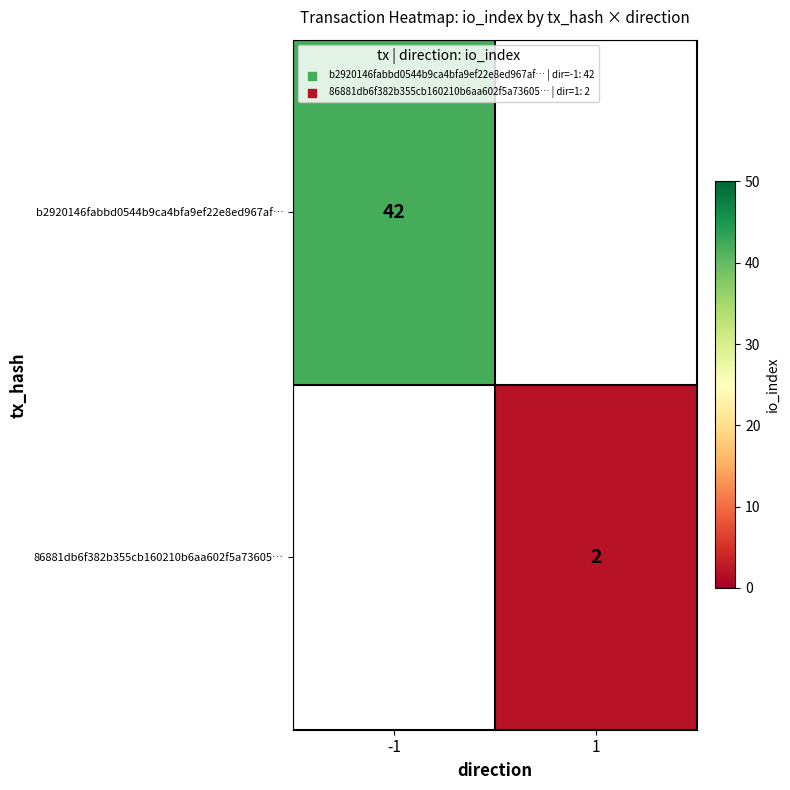

What is the minimum value shown in the chart?

2.0